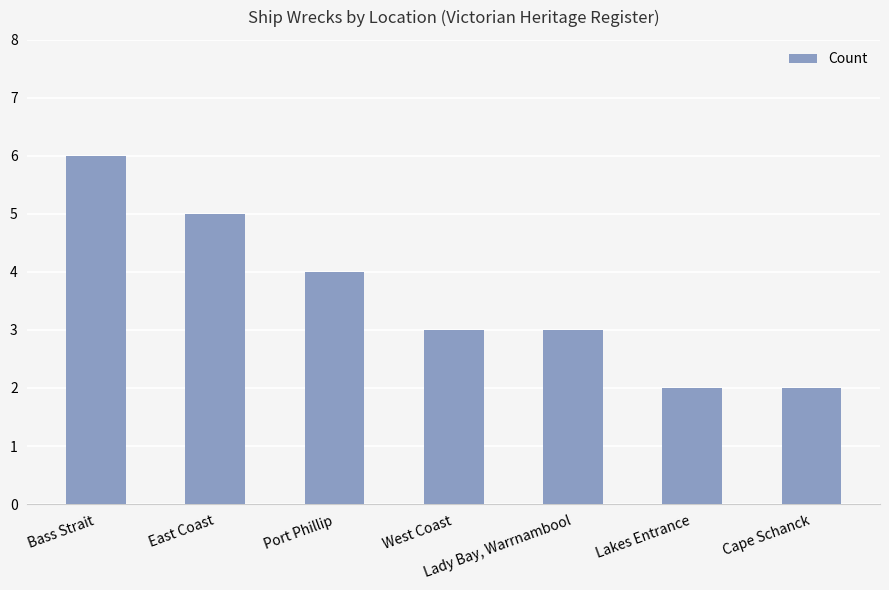

What is the change in value from Bass Strait to West Coast?

-3